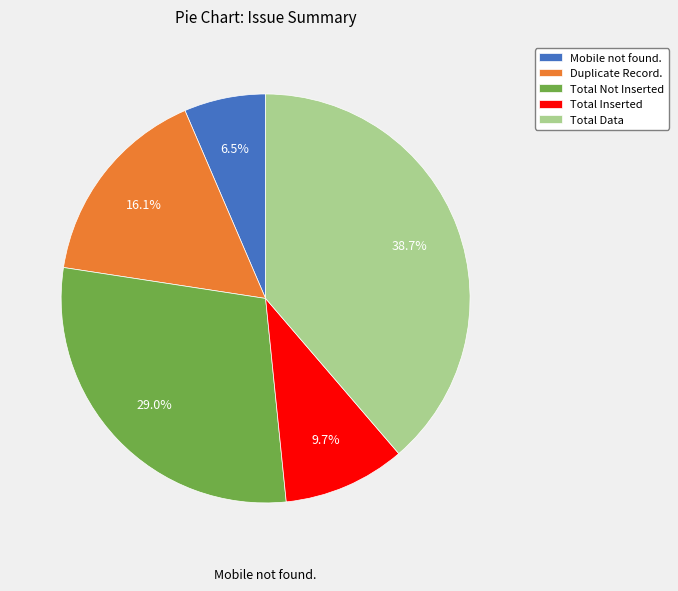

Is there a majority slice in this chart?

No